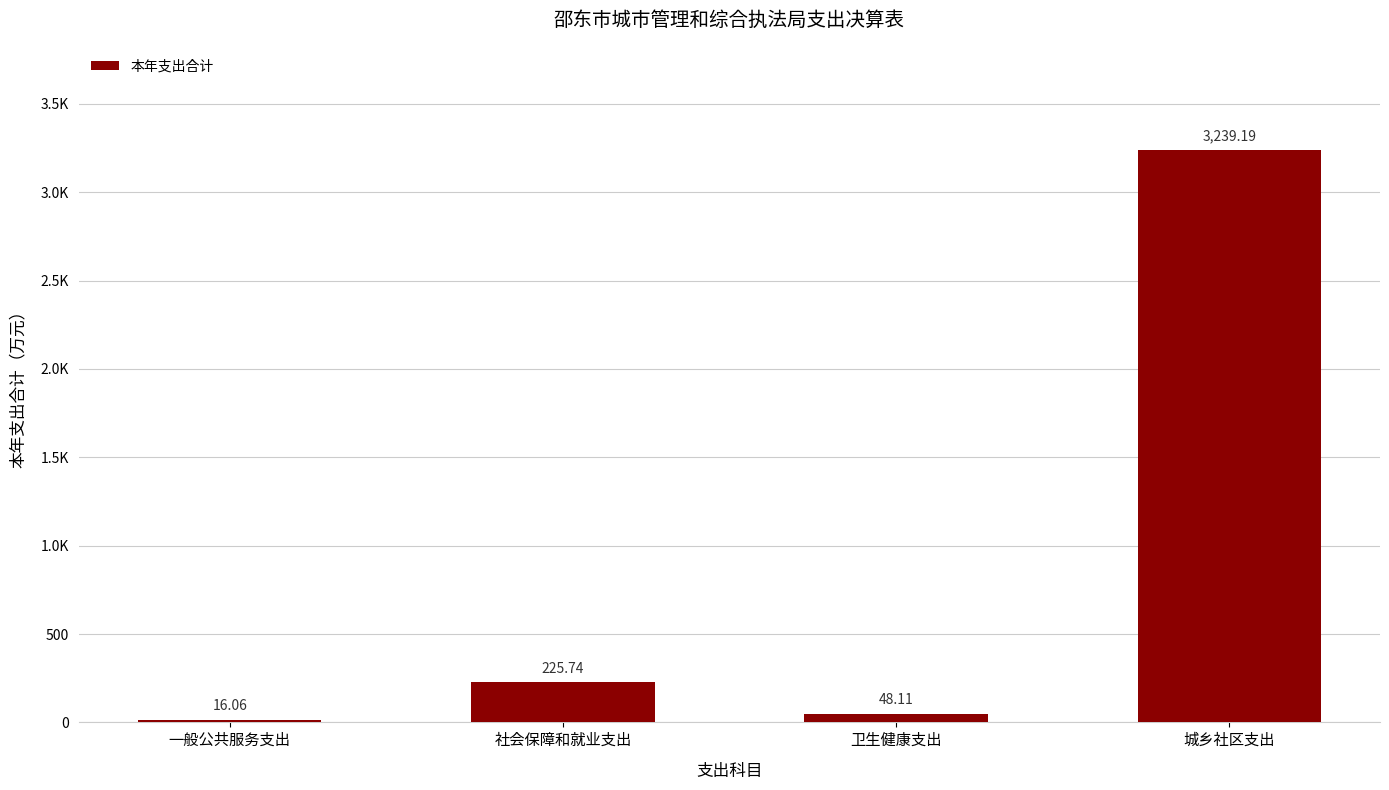

Which category has the lowest value across all series?

一般公共服务支出